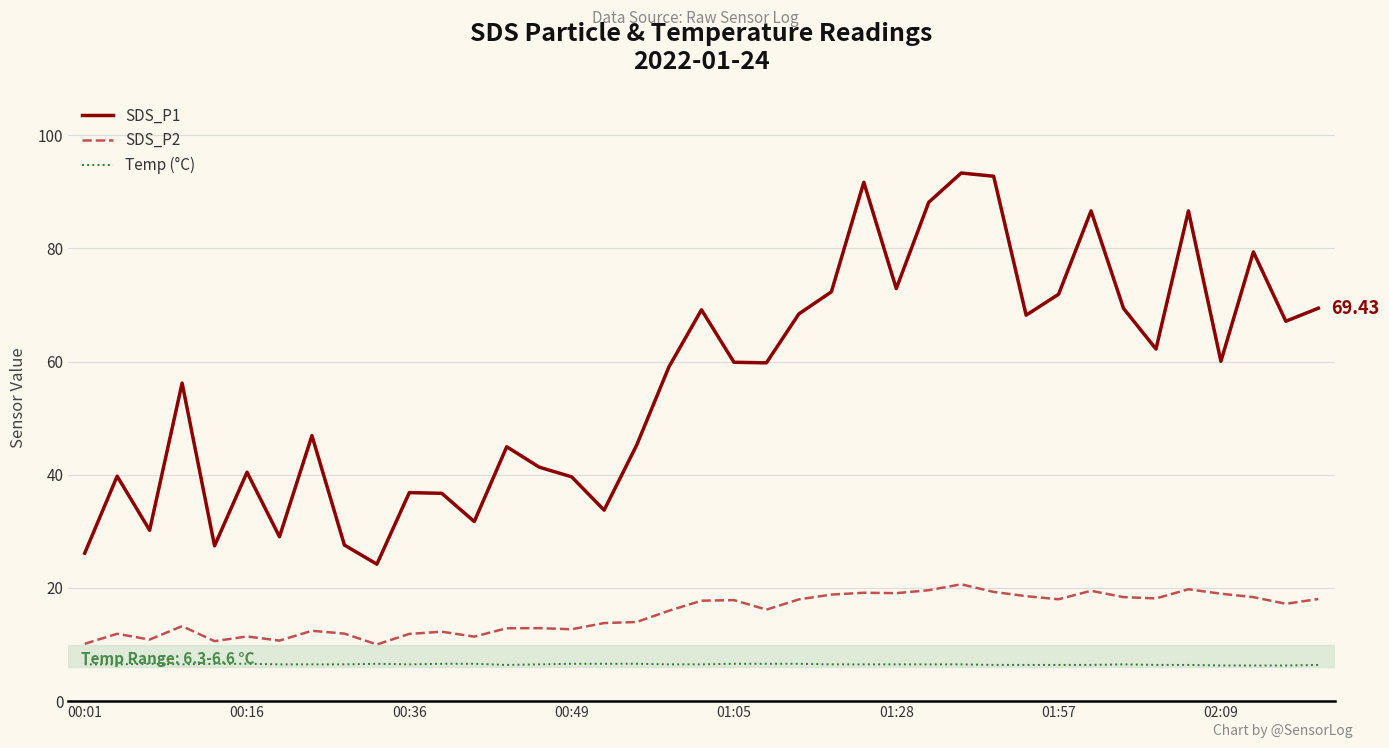

Which series has the largest range (max minus min)?

SDS_P1